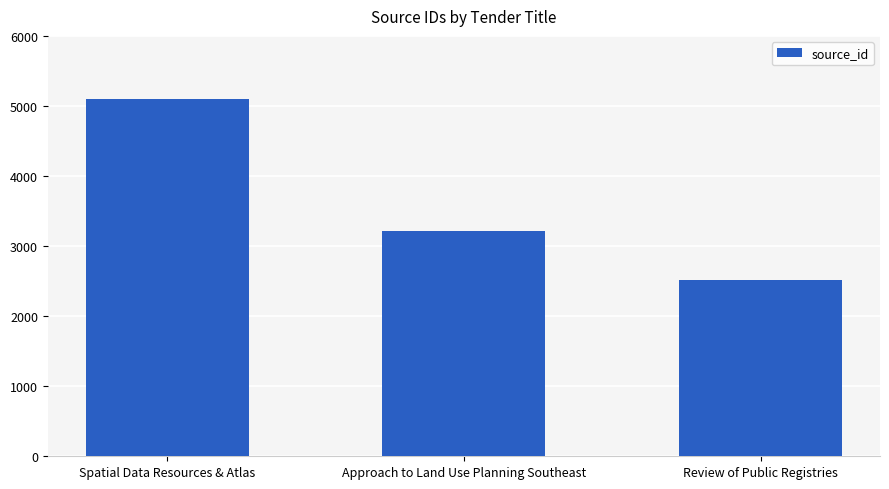

True or false: the data shows 1847 at Spatial Data Resources & Atlas.

False